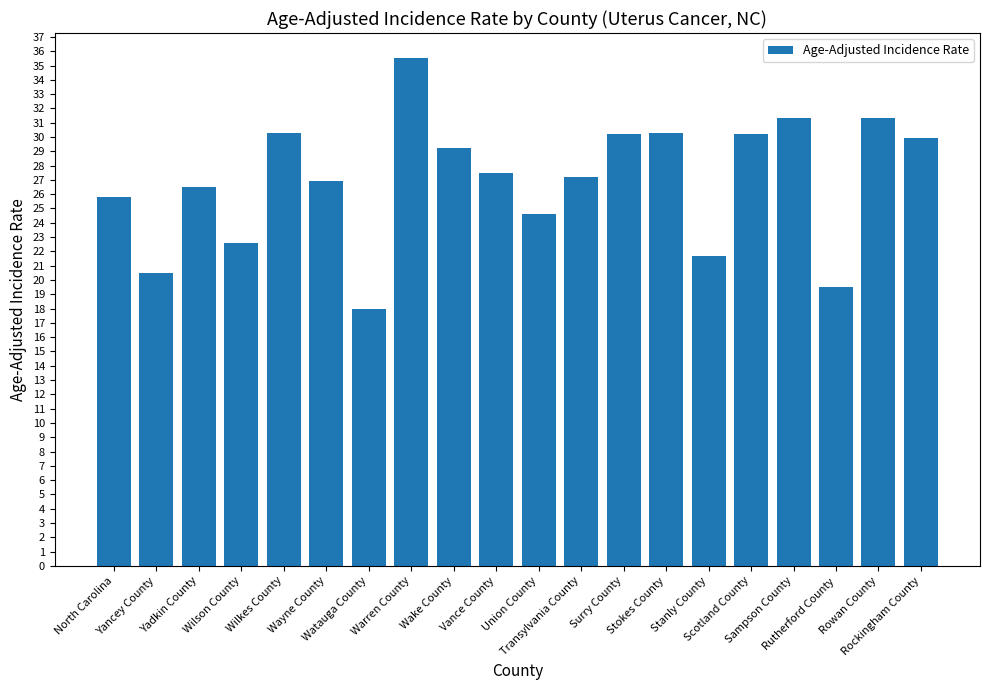

What is the label of the 10th bar from the left?

Vance County